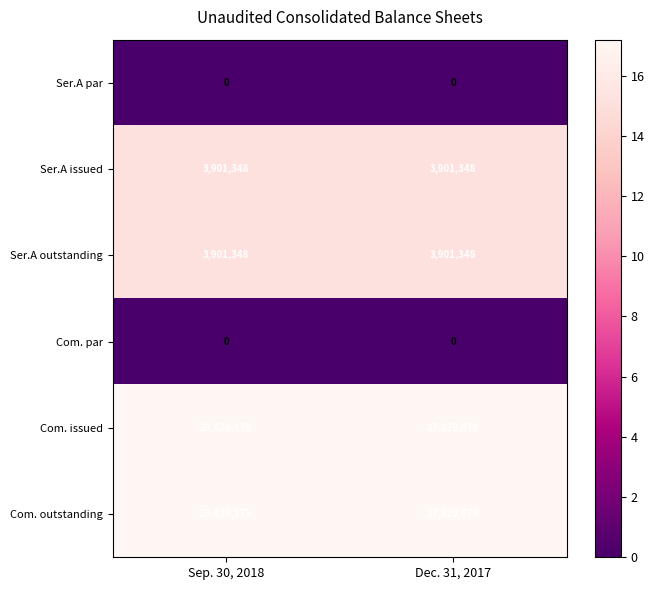

What is the total value across all series at Dec. 31, 2017?

63460854